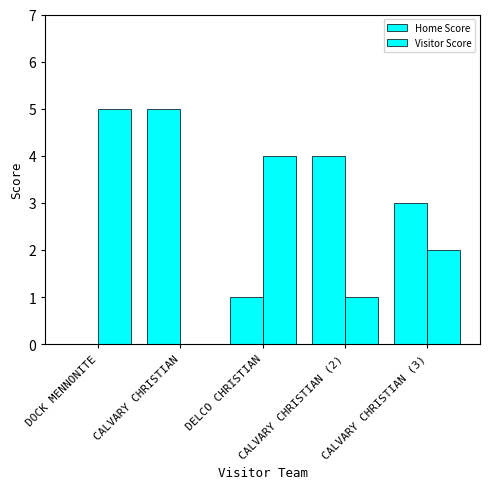

List the series in order of their peak value, highest first.

Home Score, Visitor Score